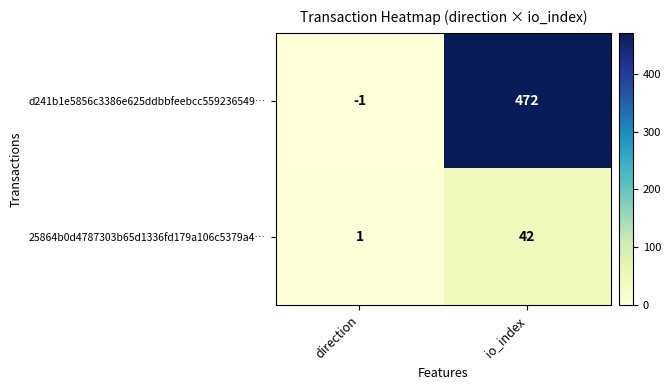

At which category does the chart reach its peak across all series?

io_index